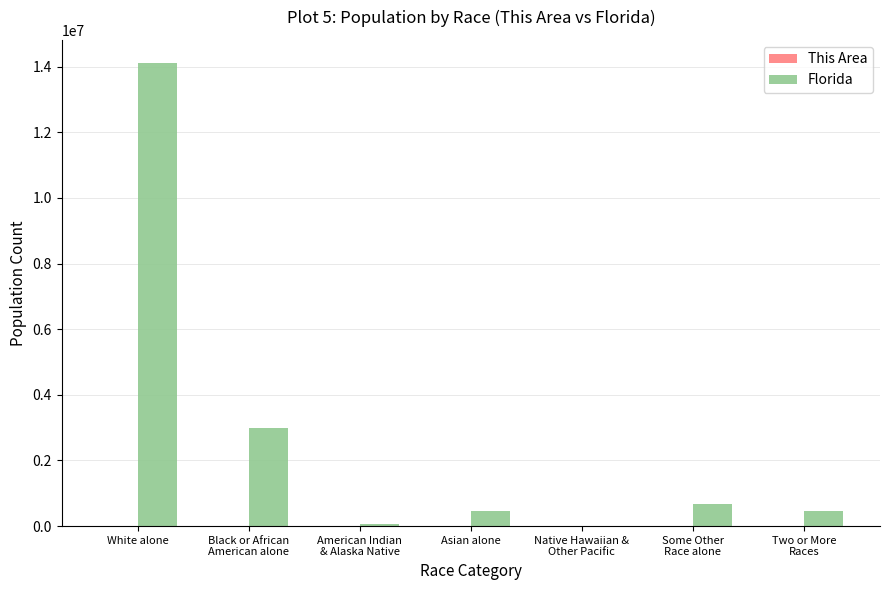

Which series has the largest total across all categories?

Florida